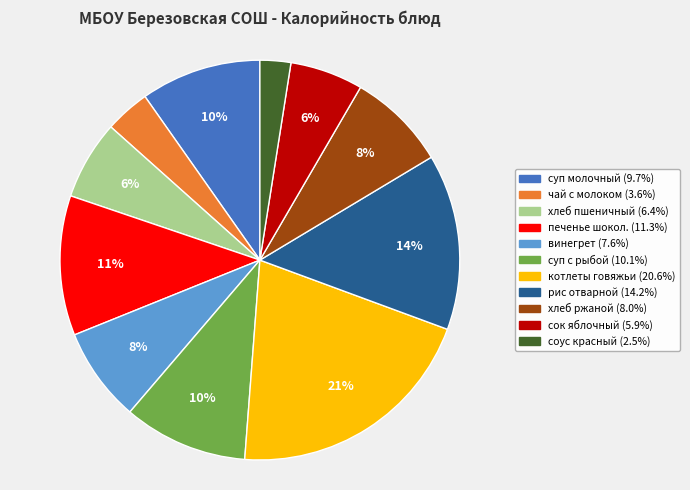

Is there a majority slice in this chart?

No